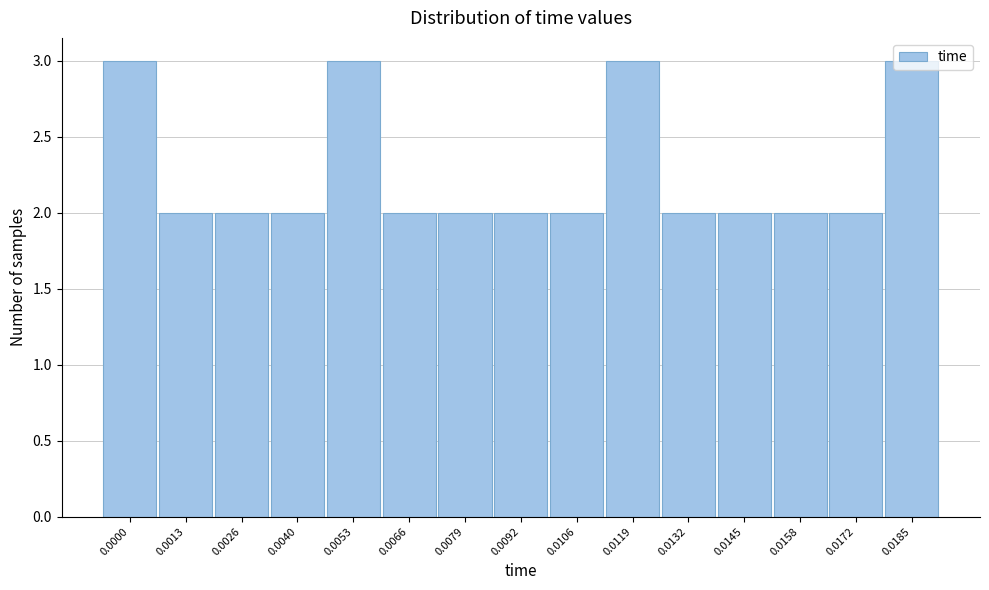

What is the sum of the values at 0.0106 and 0.0066?

4